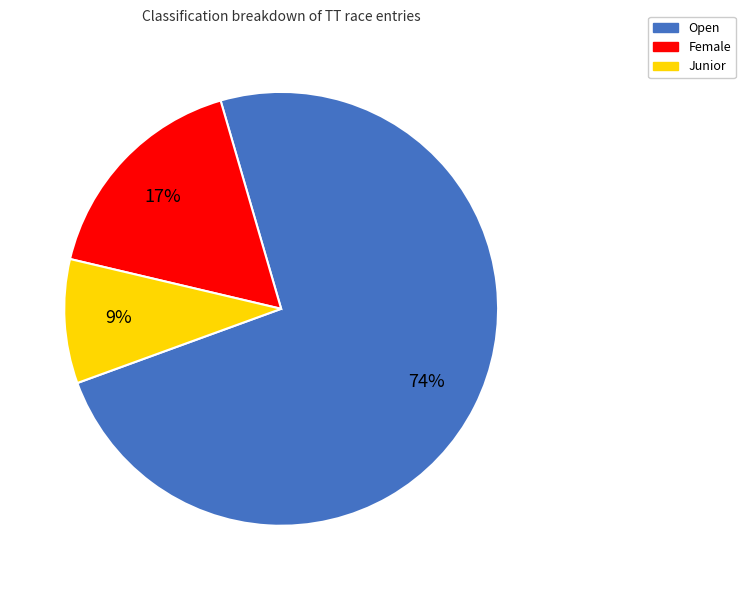

True or false: Open accounts for 66% of the total.

False